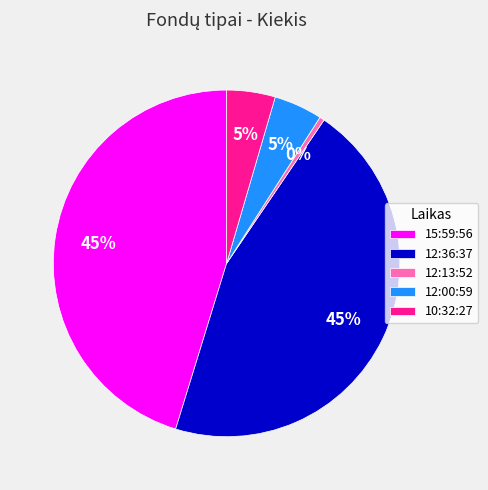

The 10:32:27 slice represents 14% of the pie. True or false?

False